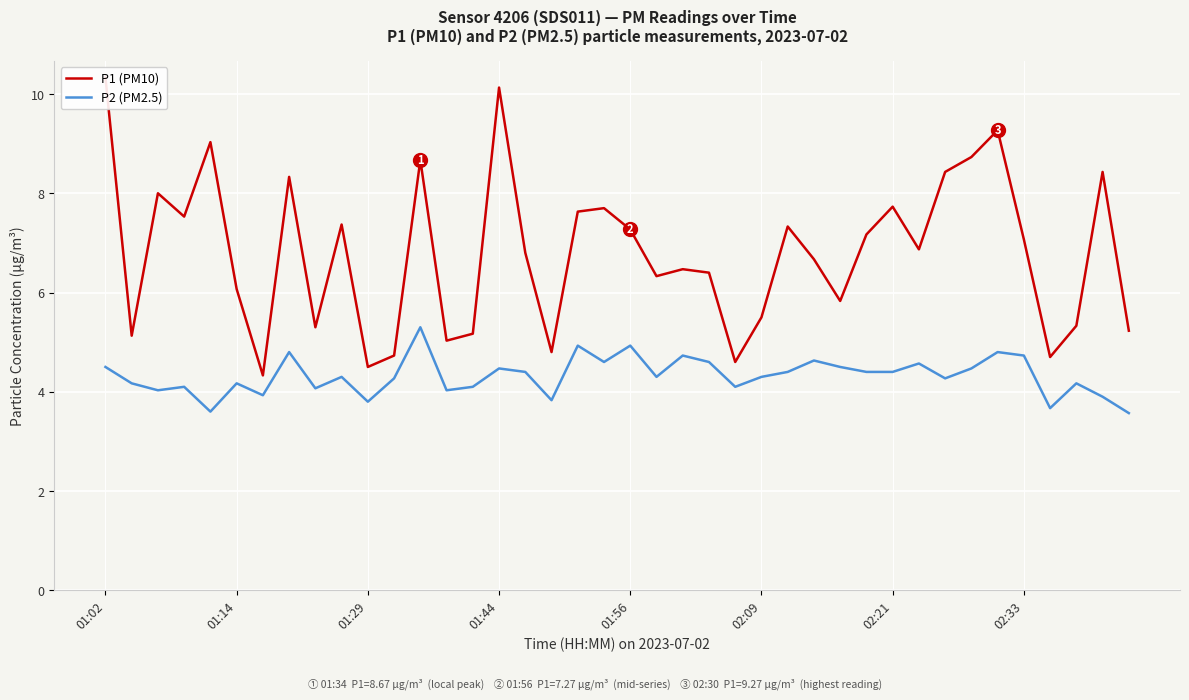

What is the minimum value for P2 (PM2.5)?

3.6